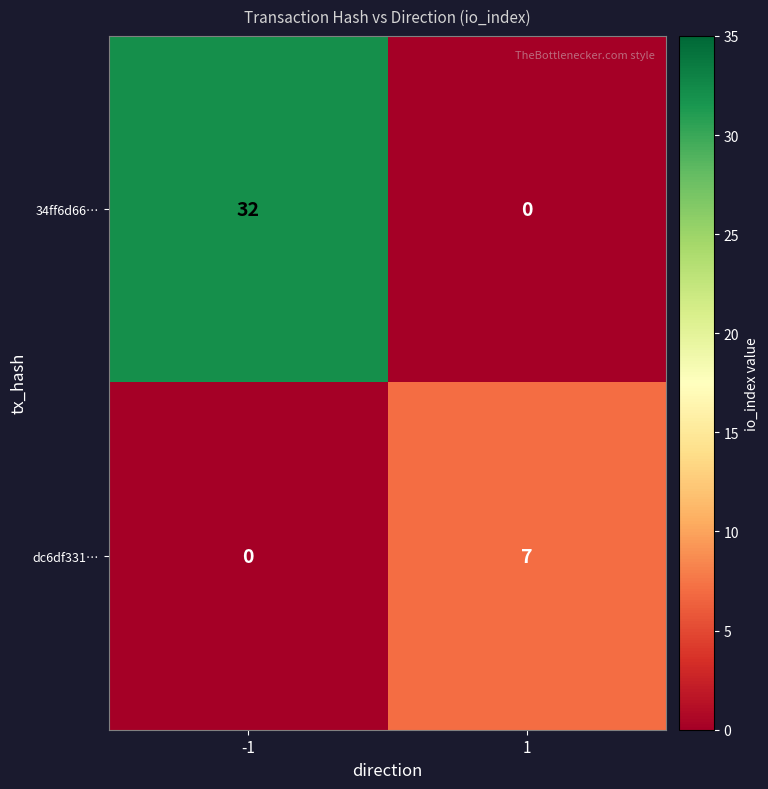

How many data points in 34ff6d66… are less than 32?

1